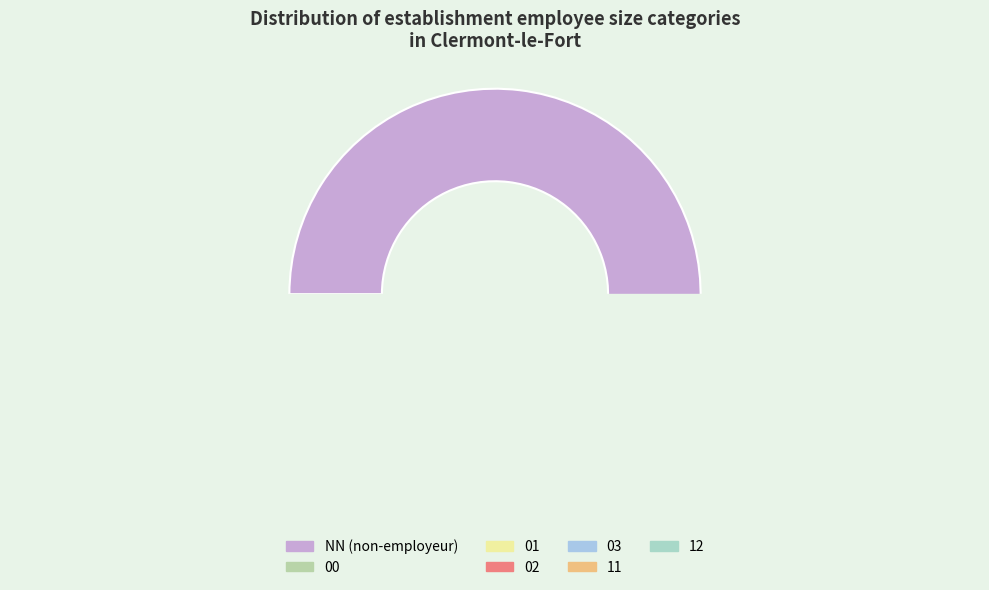

What is the change in value from NN to 12?

-87